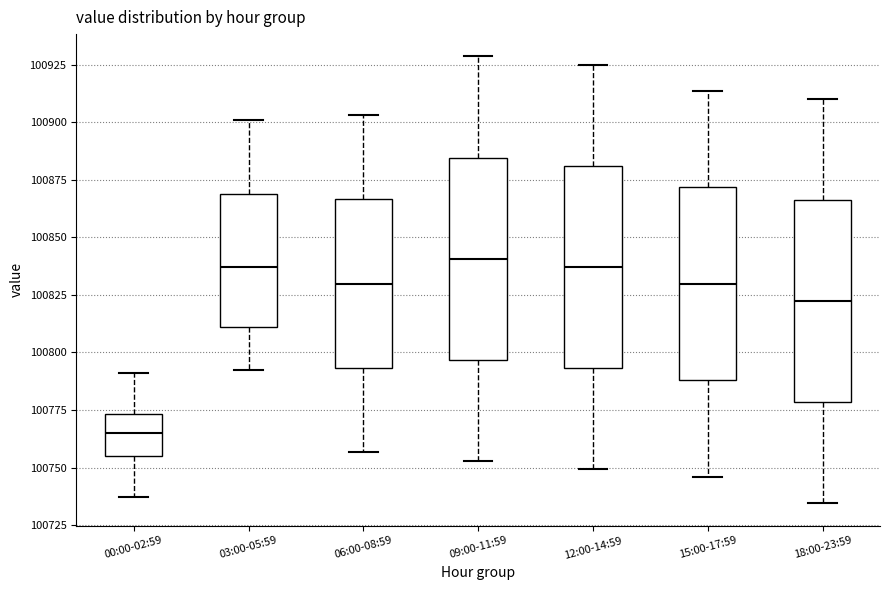

Reading left to right, transcribe this box plot: for each box, give where its median line is, the range the box spans, and where its two whiskers end, as read against the y-axis. The values are not printed on the chart, so give them approximately, as read against the axis.

00:00-02:59: median 100765, box 100755 to 100775, whiskers 100735 to 100790
03:00-05:59: median 100835, box 100810 to 100870, whiskers 100795 to 100900
06:00-08:59: median 100830, box 100795 to 100865, whiskers 100755 to 100905
09:00-11:59: median 100840, box 100795 to 100885, whiskers 100755 to 100930
12:00-14:59: median 100835, box 100795 to 100880, whiskers 100750 to 100925
15:00-17:59: median 100830, box 100790 to 100870, whiskers 100745 to 100915
18:00-23:59: median 100820, box 100780 to 100865, whiskers 100735 to 100910